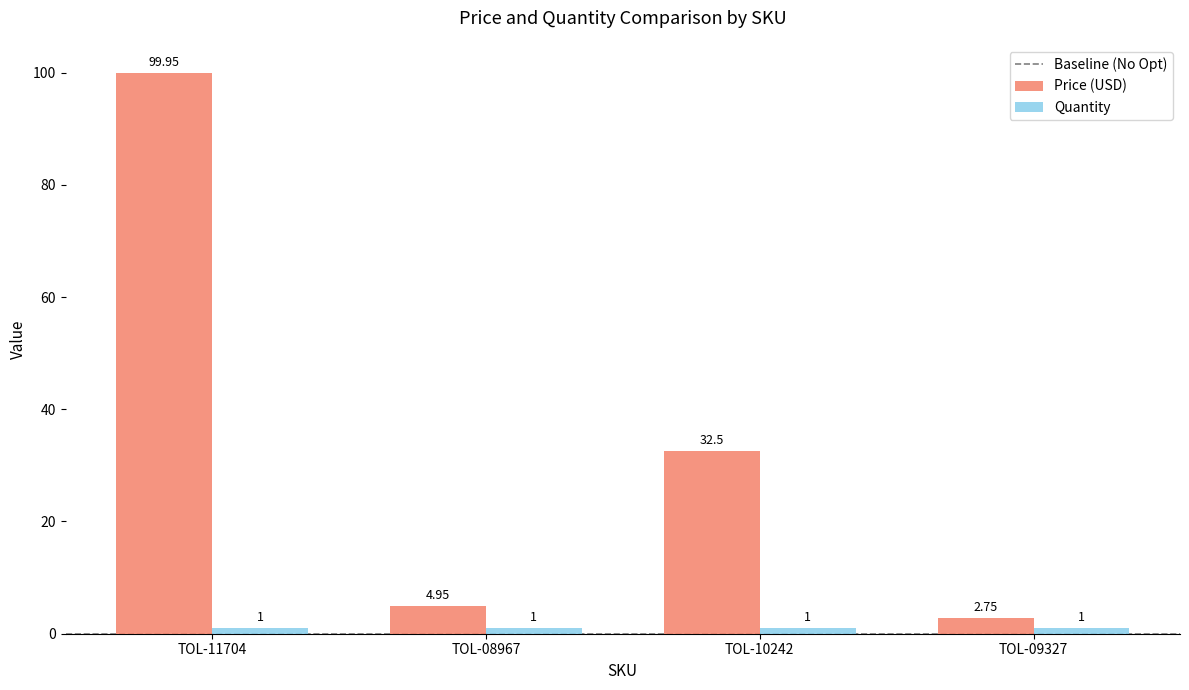

How many series are shown in this chart?

2